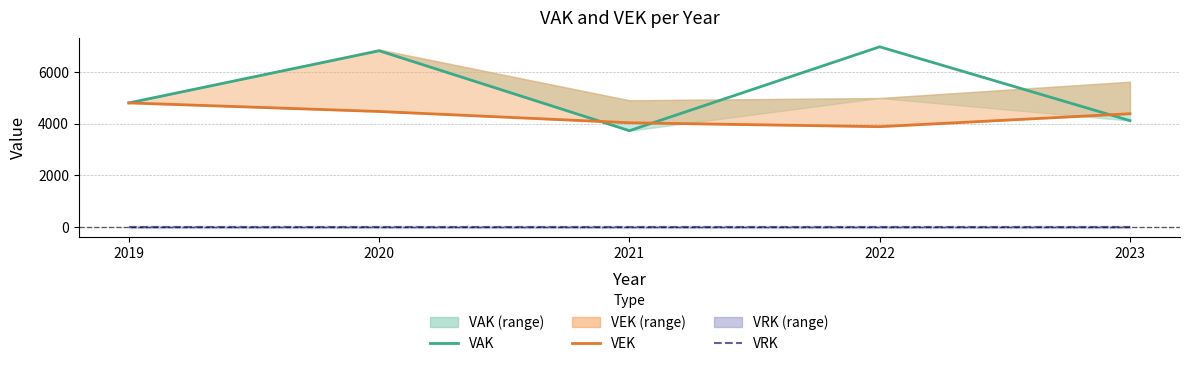

What is the value of the VEK point at the 3rd from the left?

4034